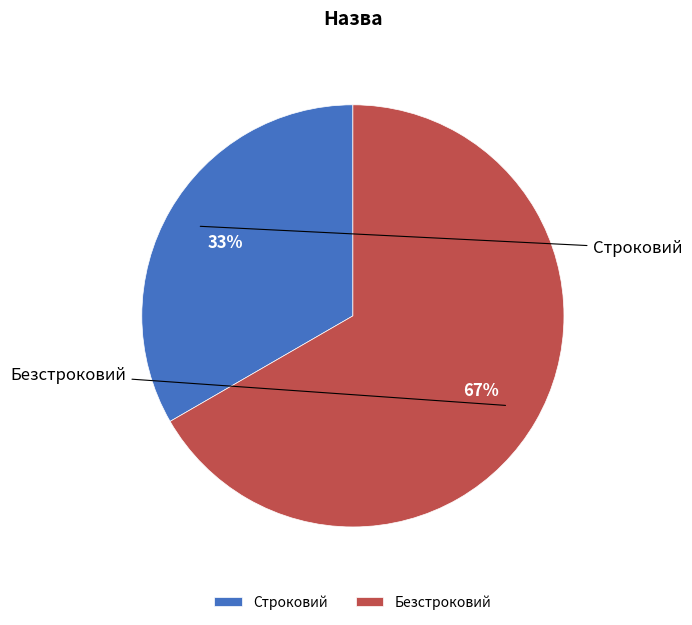

What is the change in value from Строковий to Безстроковий?

+1